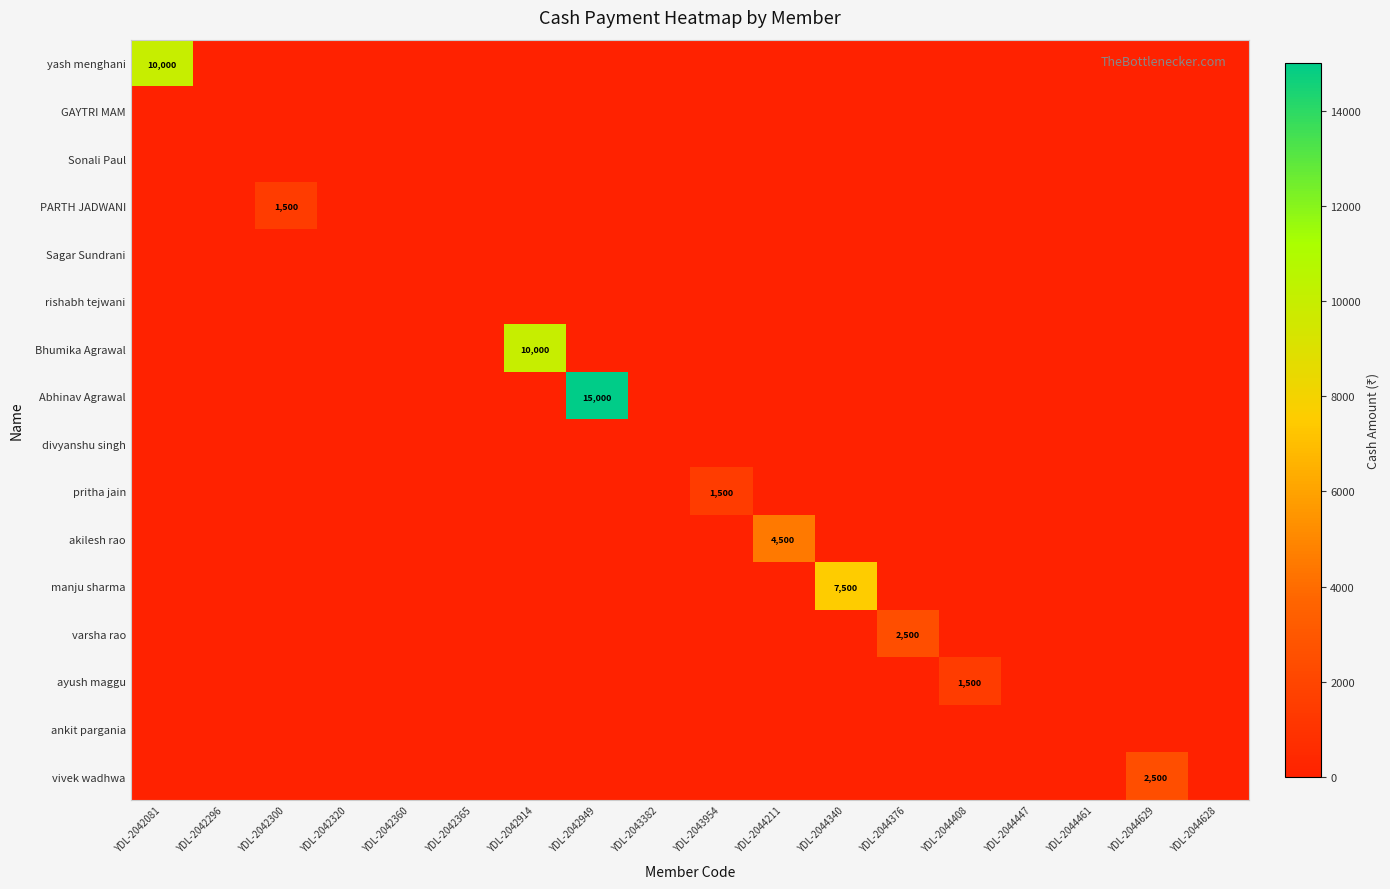

Is the value of varsha rao at YDL-2042949 greater than the value of akilesh rao at YDL-2044629?

No